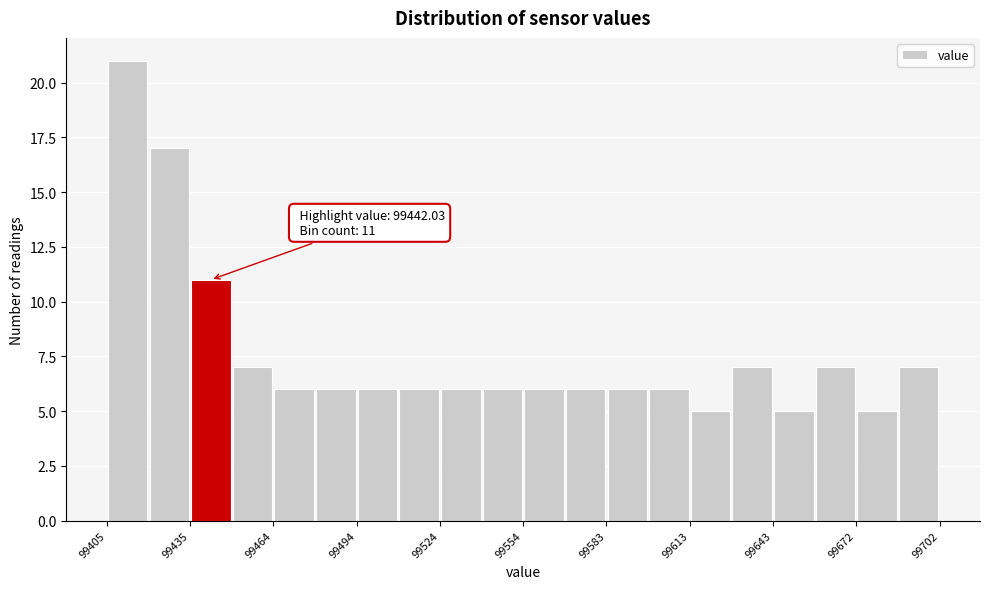

Around what value on the x-axis is the tallest bar? Give the approximate position of its centre, as read against the axis.

99410